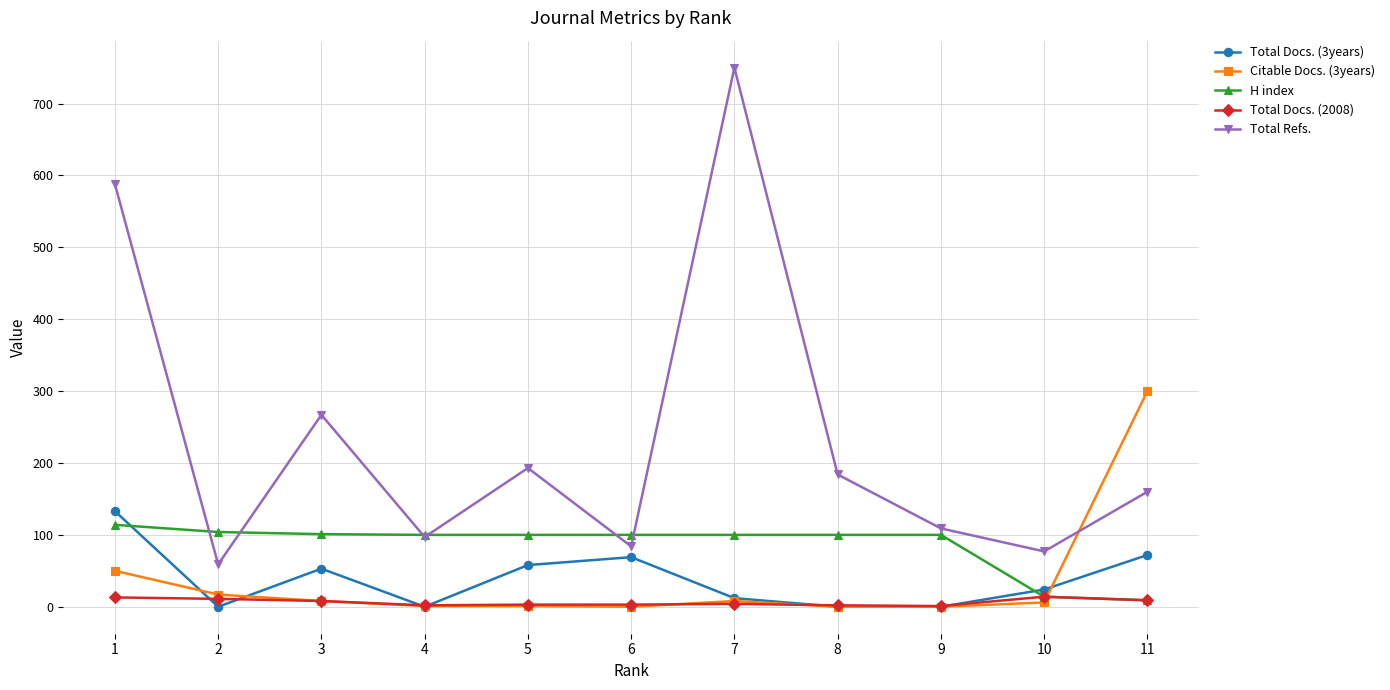

How many interior local peaks does the Total Refs. series have?

3